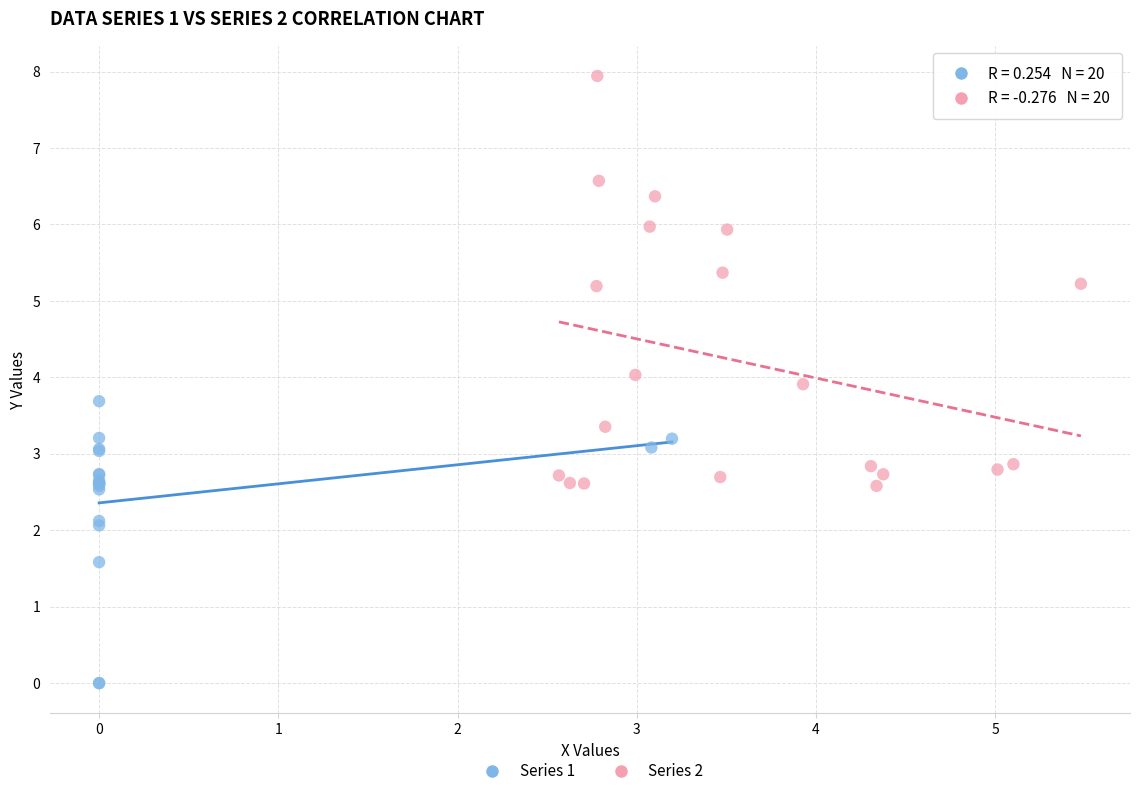

What are all the series names shown in the legend?

Series 1, Series 2